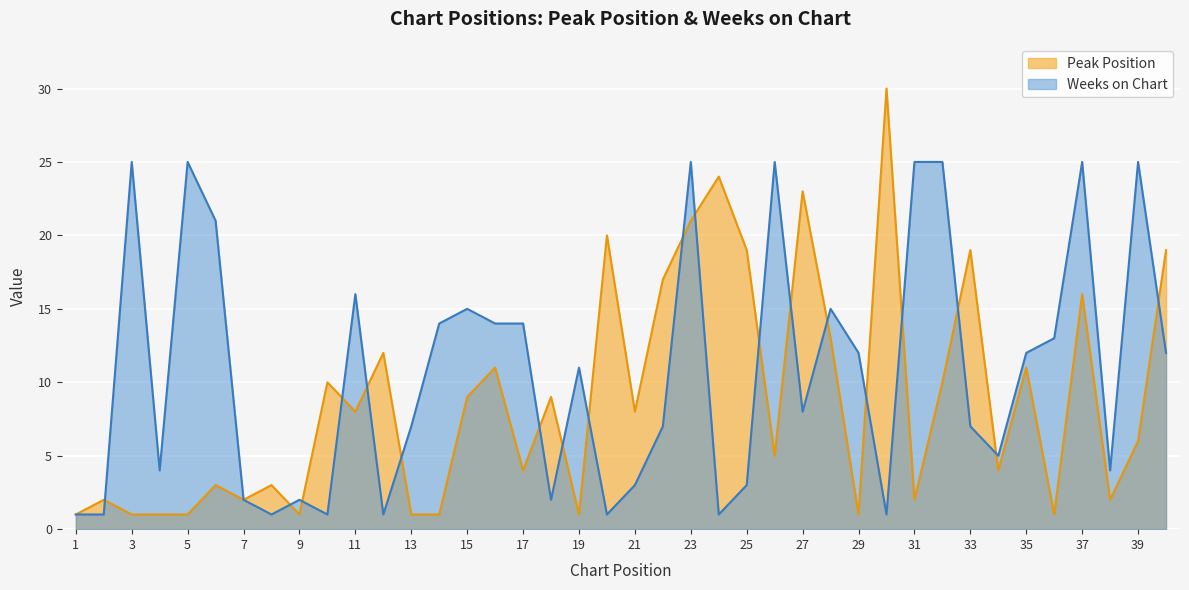

Is the value of Weeks on Chart at 13 greater than the value of Peak Position at 17?

Yes